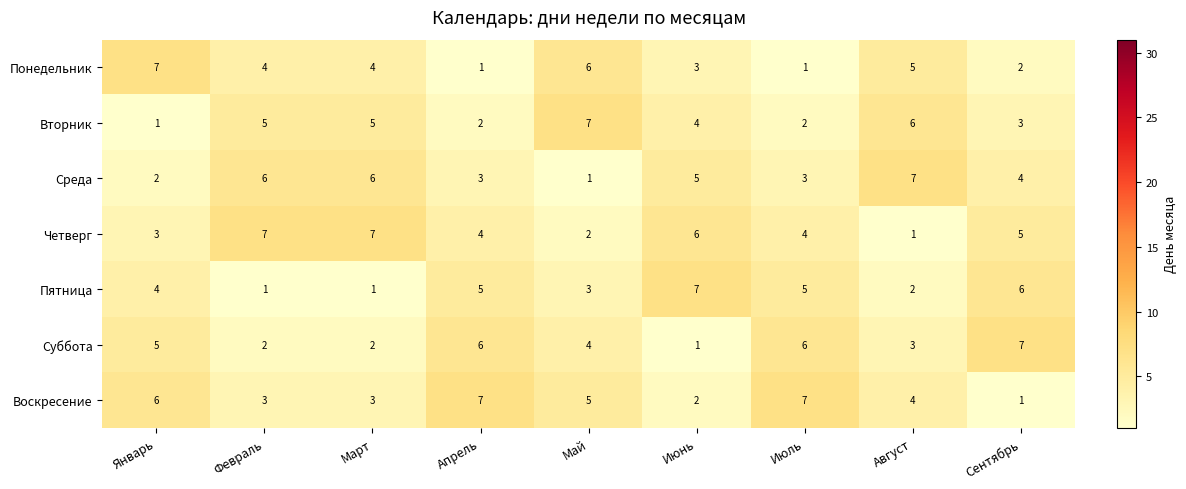

What is the sum of all Среда values?

37